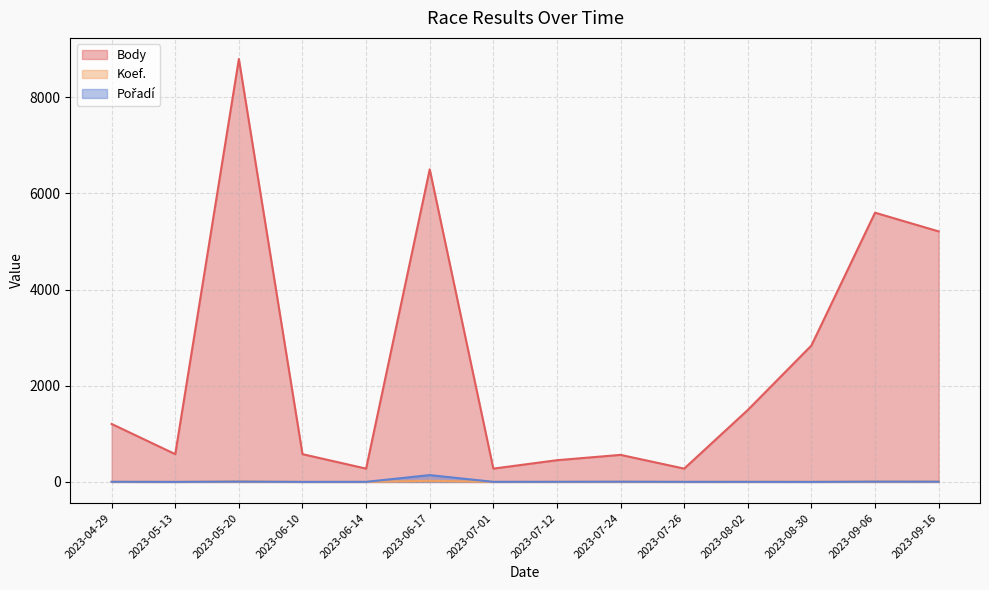

Where is the first local maximum for Koef.?

2023-05-20